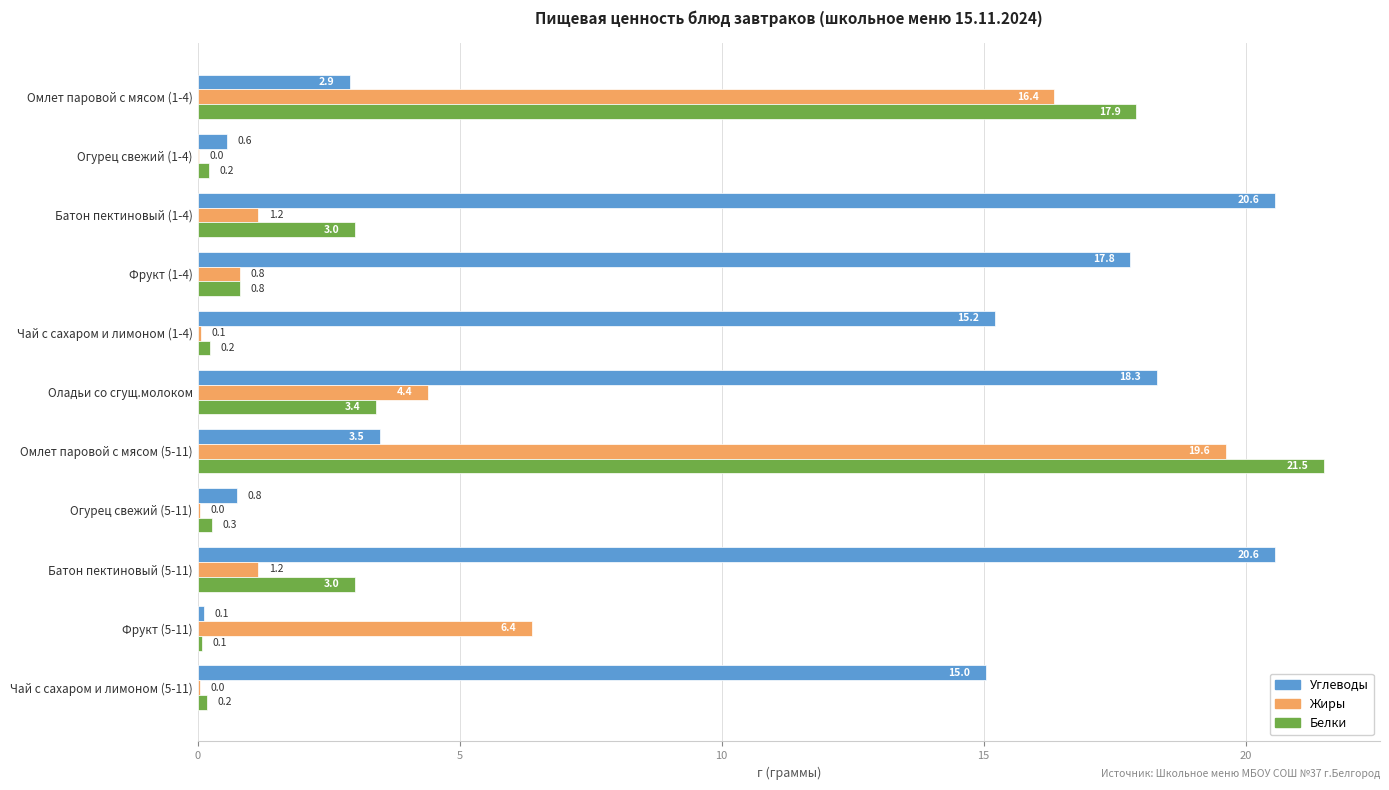

Count the number of data series in this chart.

3